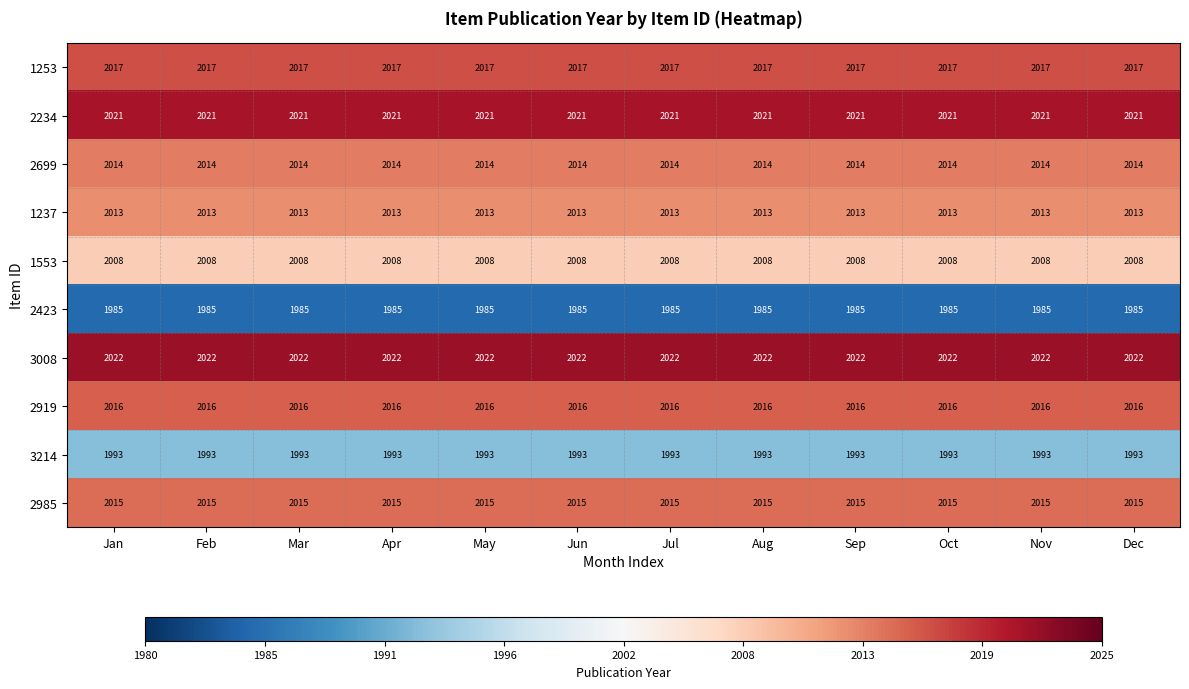

What is the sum of the 1553 values at Jul and Nov?

4016